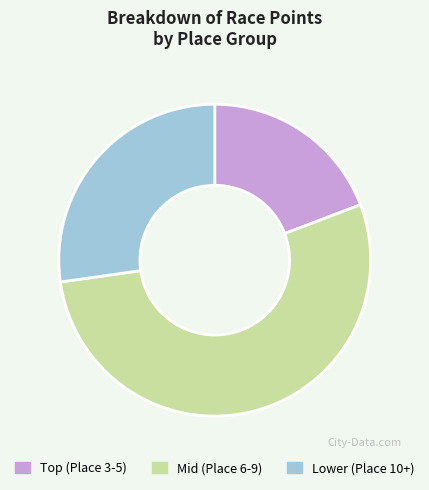

Is Mid (Place 6-9) the majority of the pie?

Yes